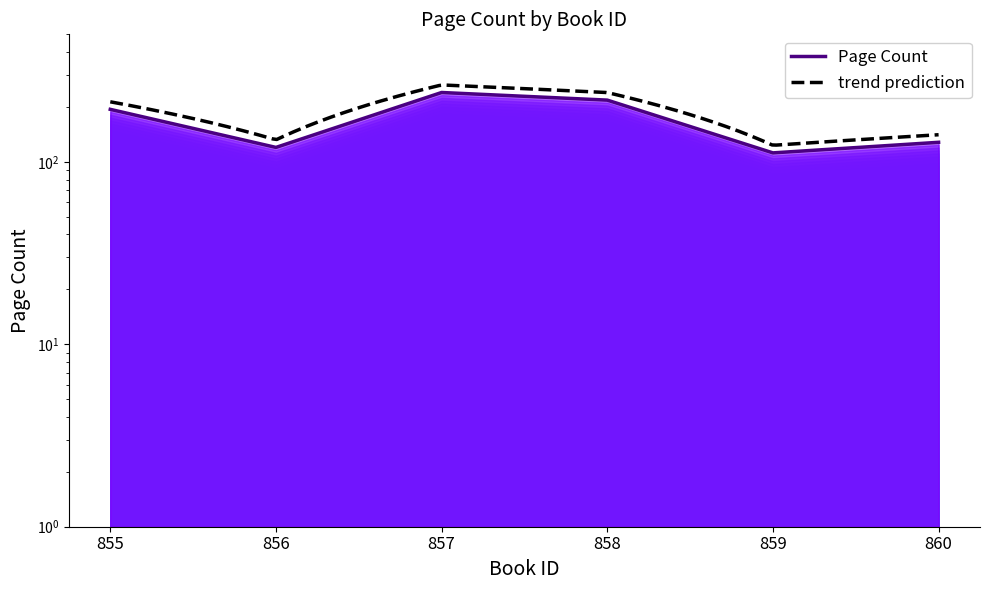

What is the approximate value at 855?

194